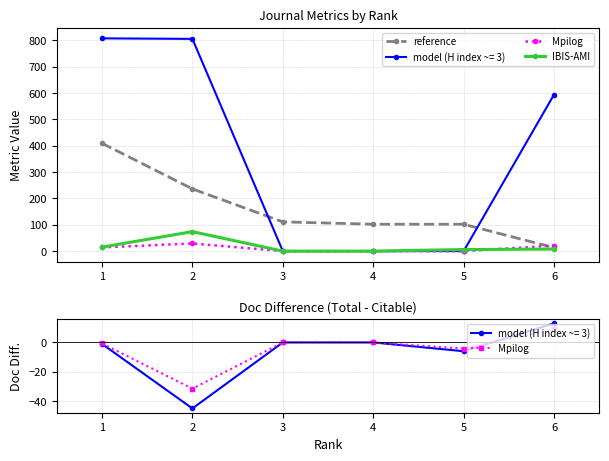

The value of reference at 2 is 236.0. True or false?

True